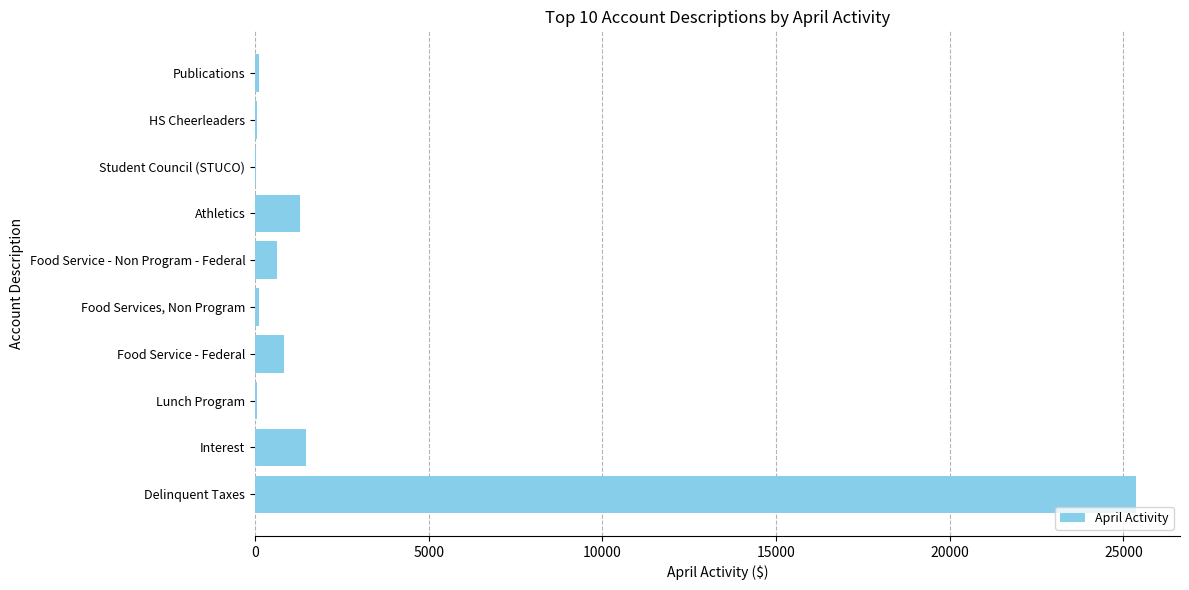

How many data points does each series have?

10